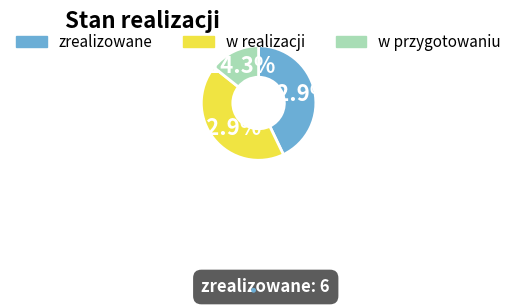

Is there a majority slice in this chart?

No